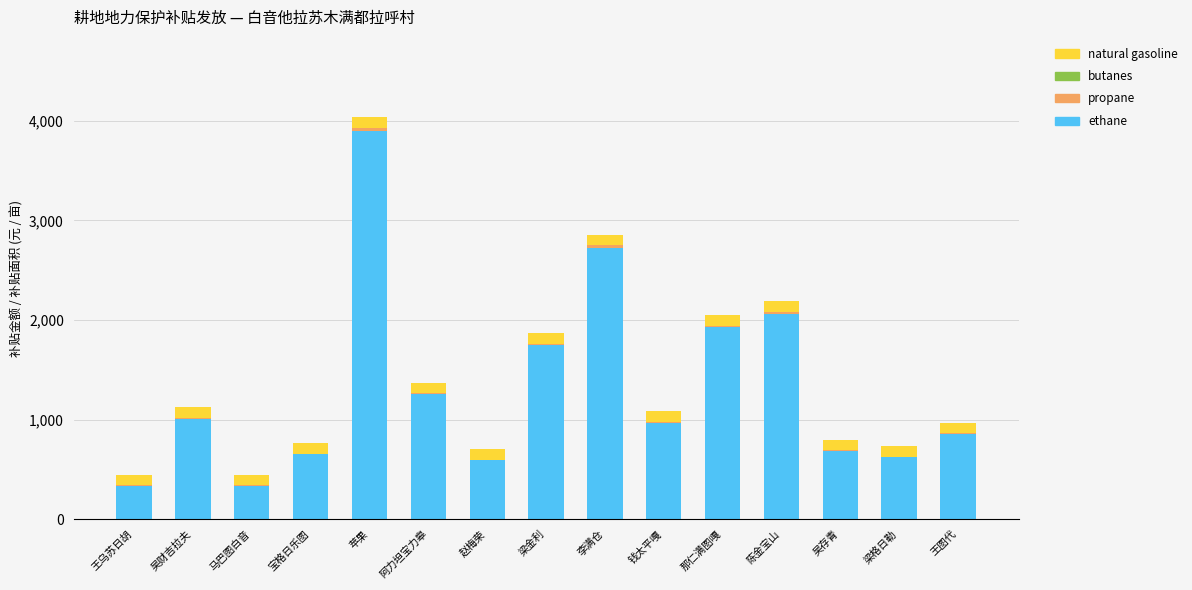

Which category has the highest value in the ethane series?

苹果